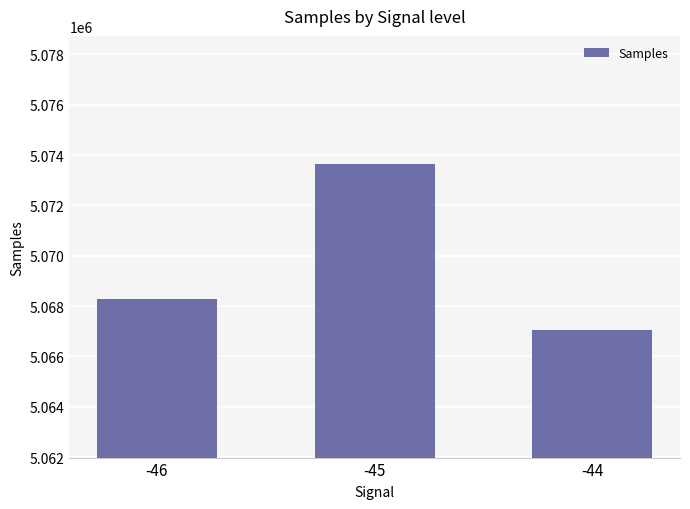

List the labels in order of value, largest first.

-45, -46, -44